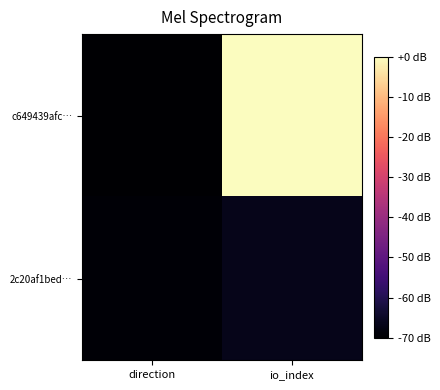

How many categories are shown in the chart?

2